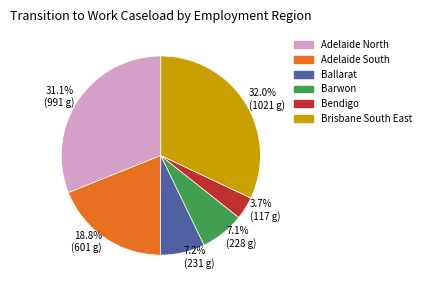

Which slice is the smallest?

3.7% (117 g)